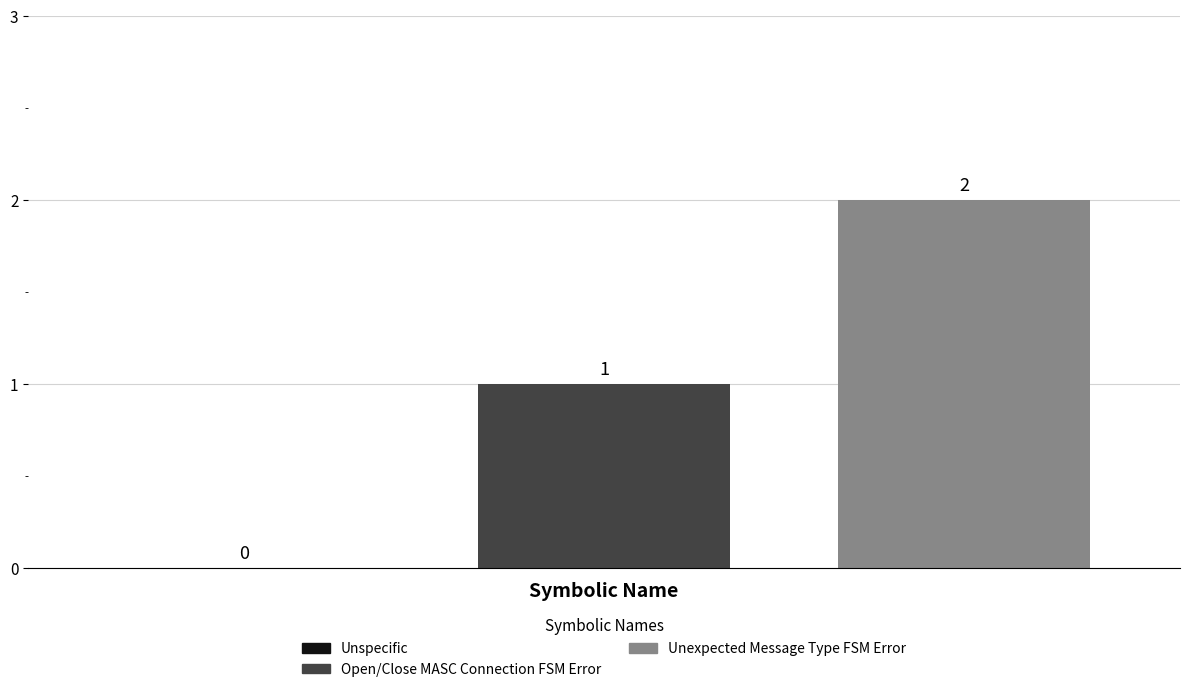

Rank the series by their average value, from highest to lowest.

Unexpected Message Type FSM Error, Open/Close MASC Connection FSM Error